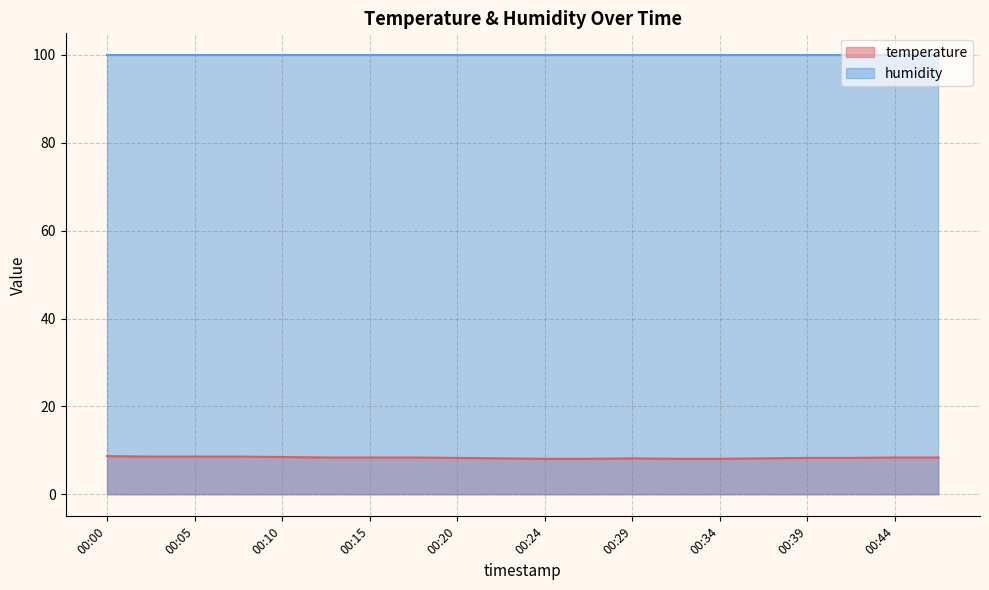

Where is the data nearest to the value 8?

00:24